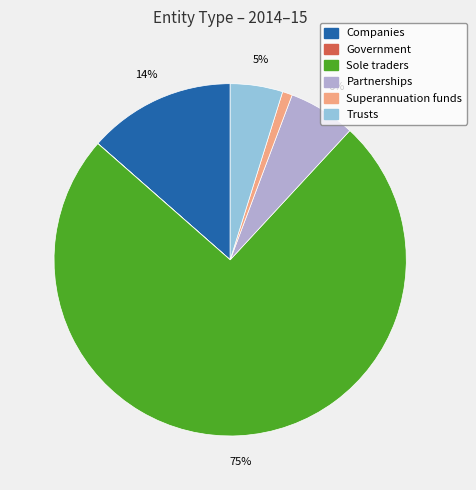

The Sole traders slice represents 61% of the pie. True or false?

False